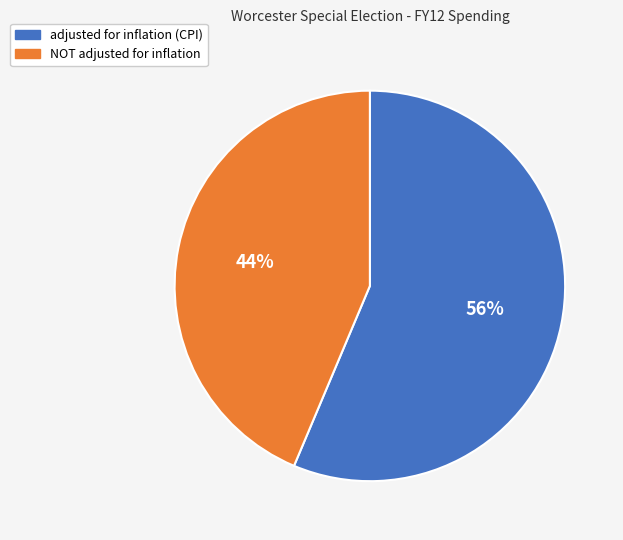

To the nearest percent, what portion does NOT adjusted for inflation represent?

44%